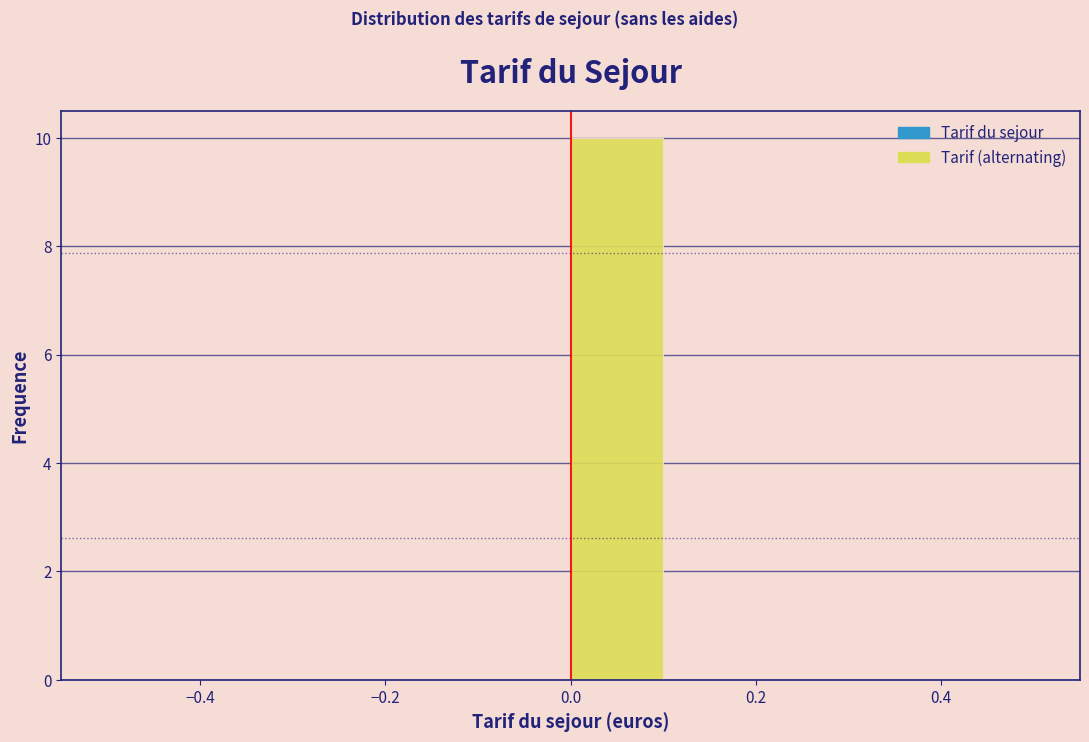

Over which range of the x-axis is the bar tallest?

0.0 to 0.1